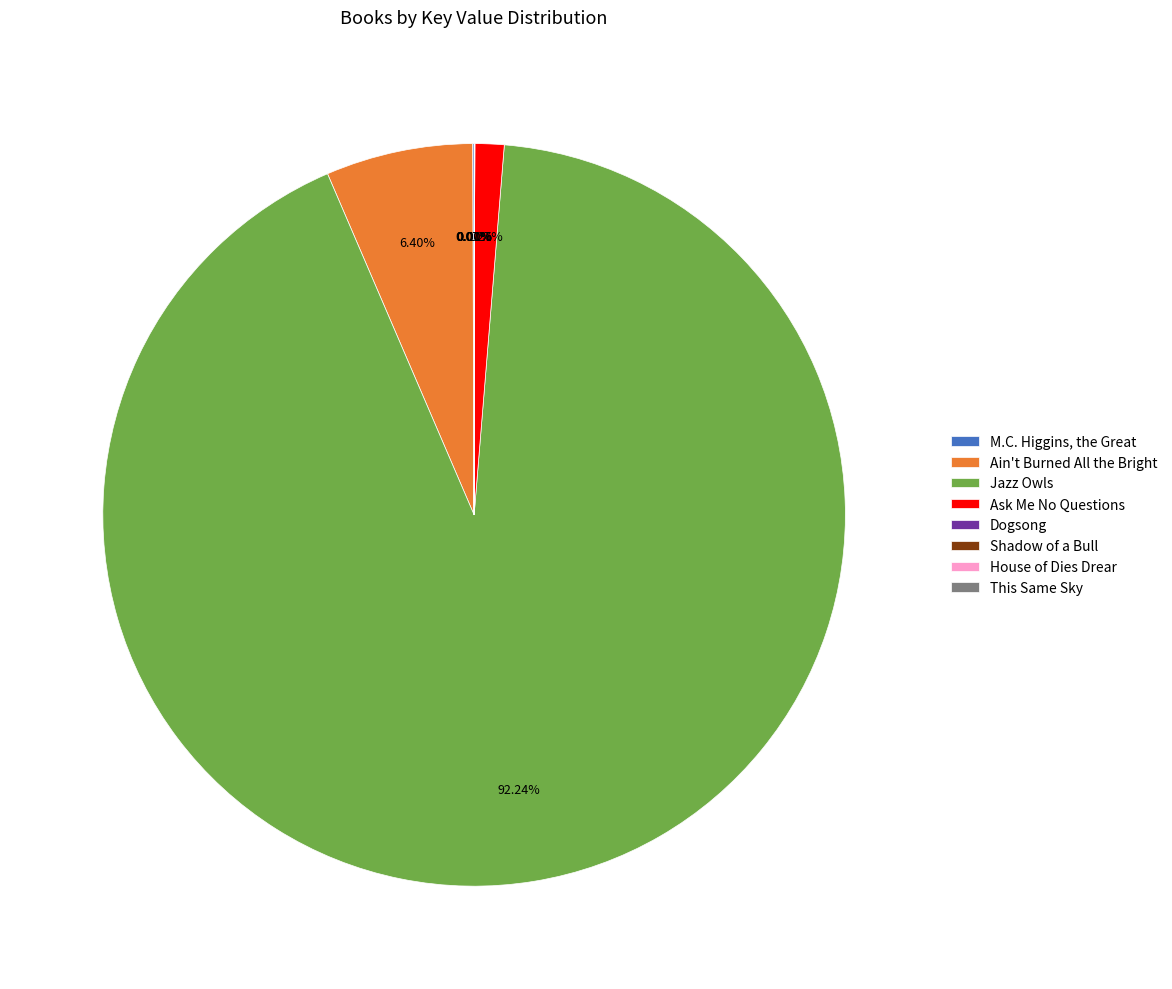

To the nearest percent, what is the difference between the Jazz Owls and Ask Me No Questions slice percentages?

91%